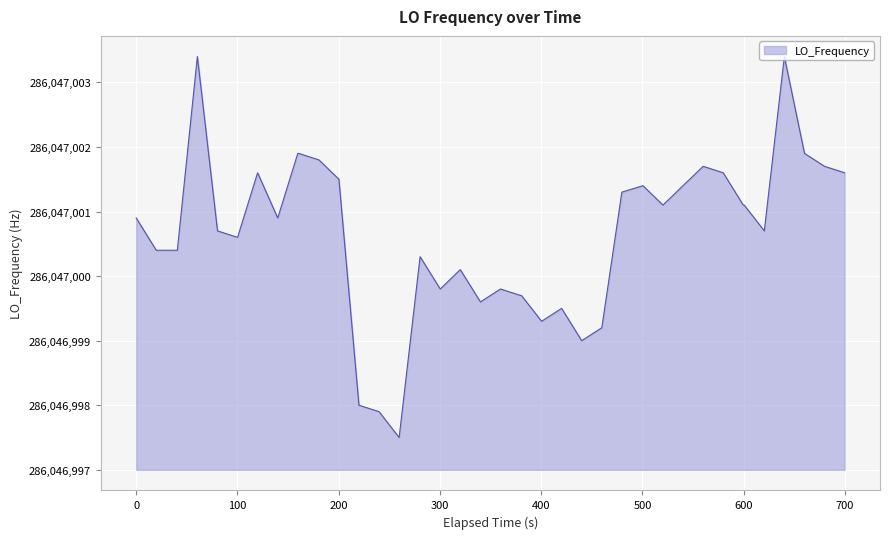

Count the number of values greater than 3.

28